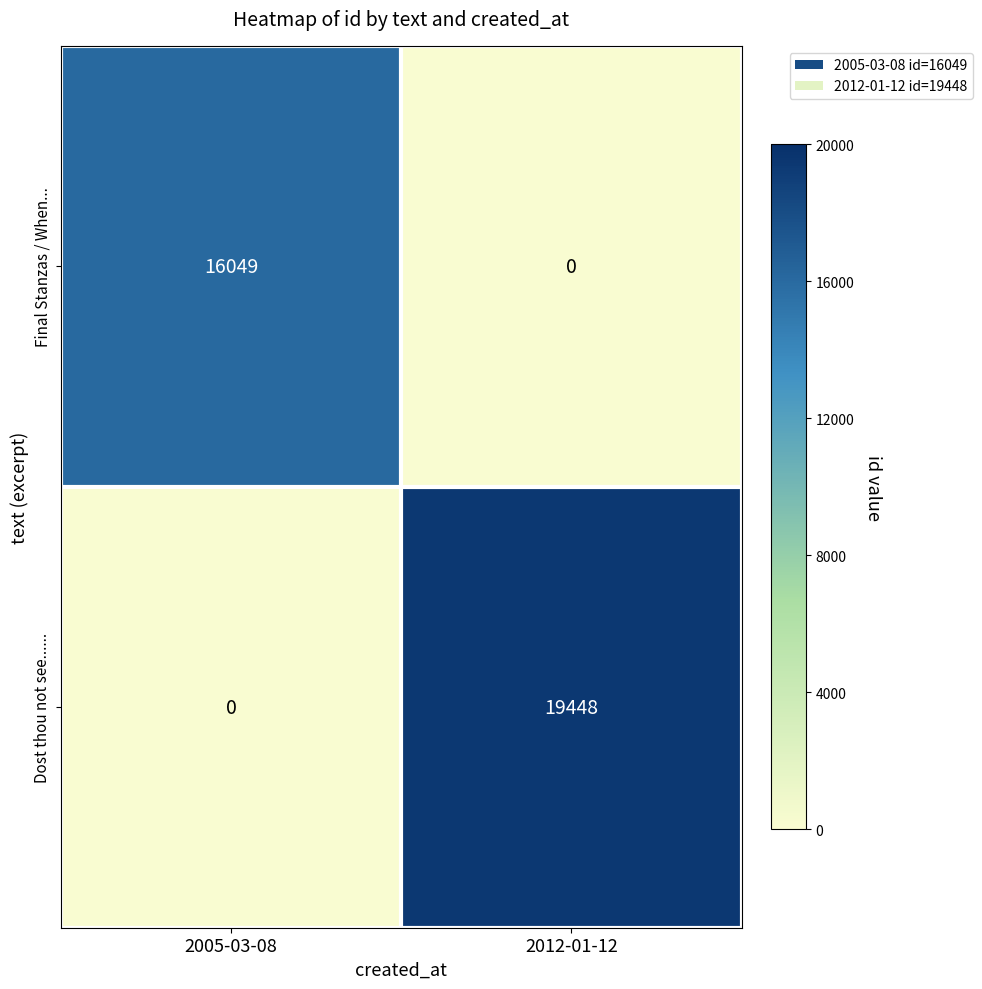

Which series changed the most between 2005-03-08 and 2012-01-12?

Dost thou not see......